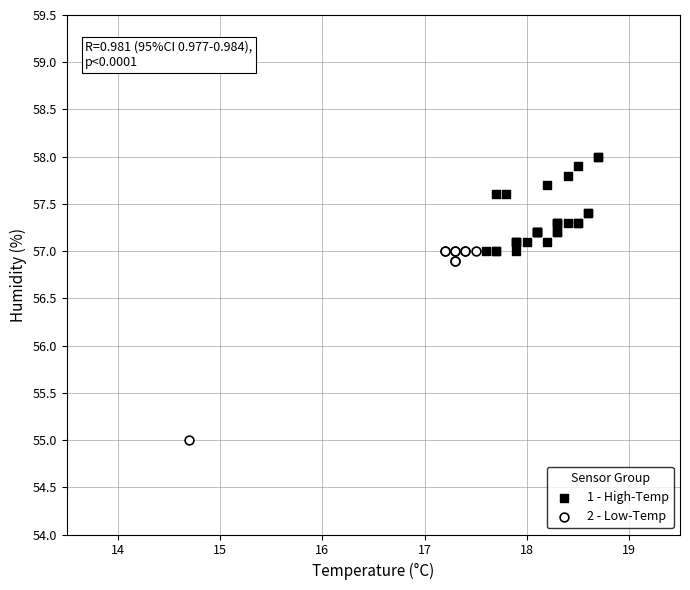

Which series reaches the minimum Y coordinate?

2 - Low-Temp